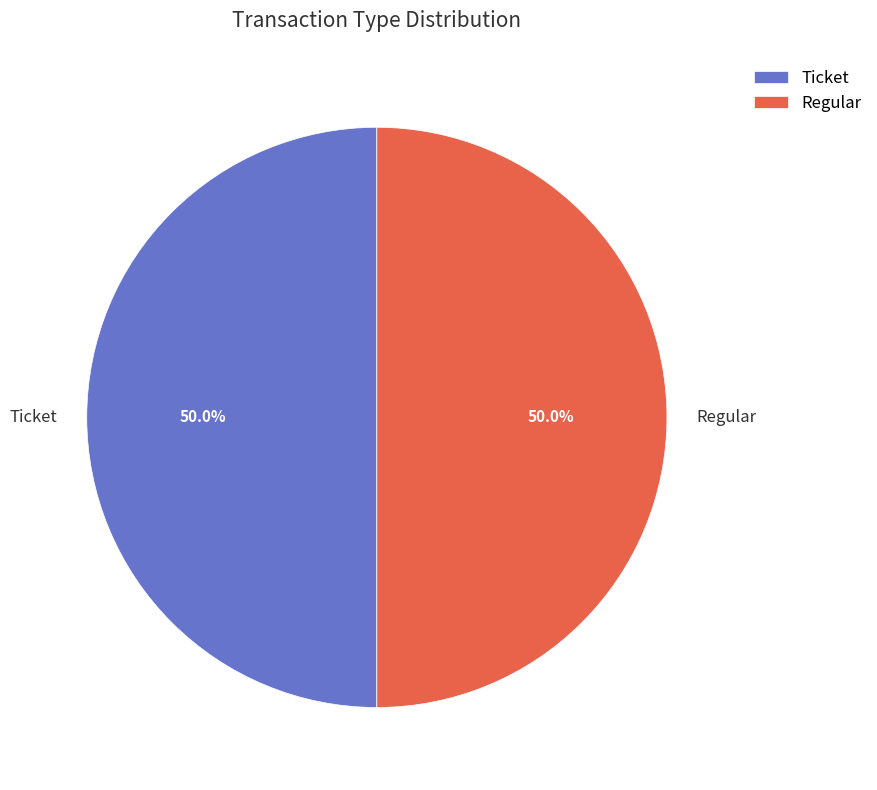

To the nearest percent, what is the combined percentage of Ticket and Regular?

100%